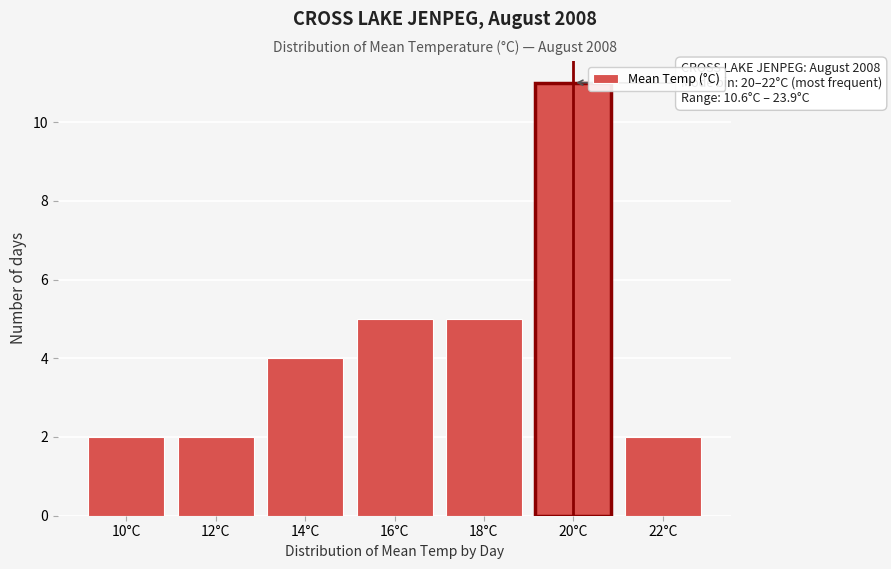

Reading left to right, extract all data points from this chart.

10°C=2	12°C=2	14°C=4	16°C=5	18°C=5	20°C=11	22°C=2